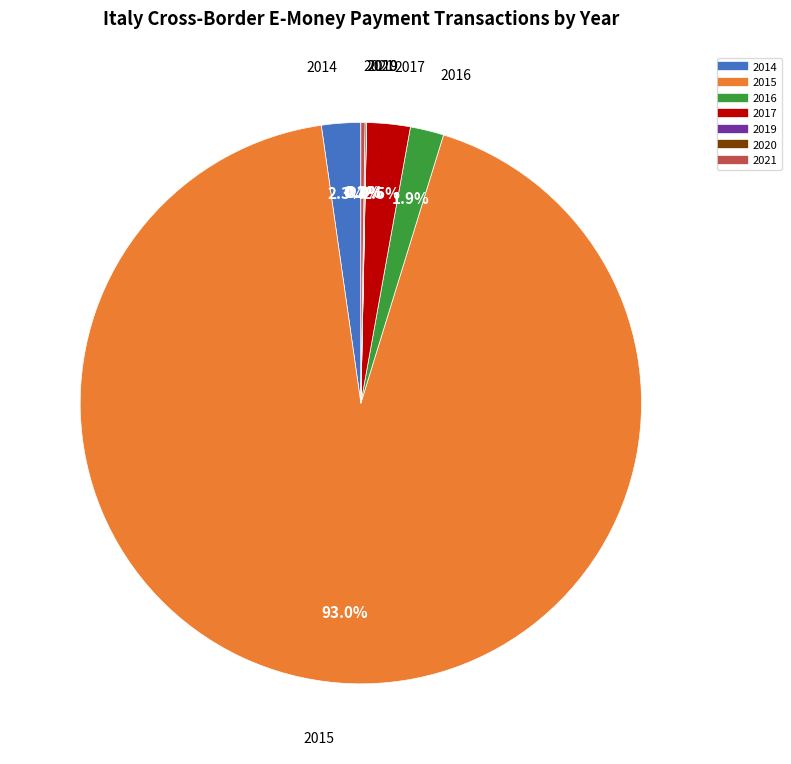

Is there a majority slice in this chart?

Yes